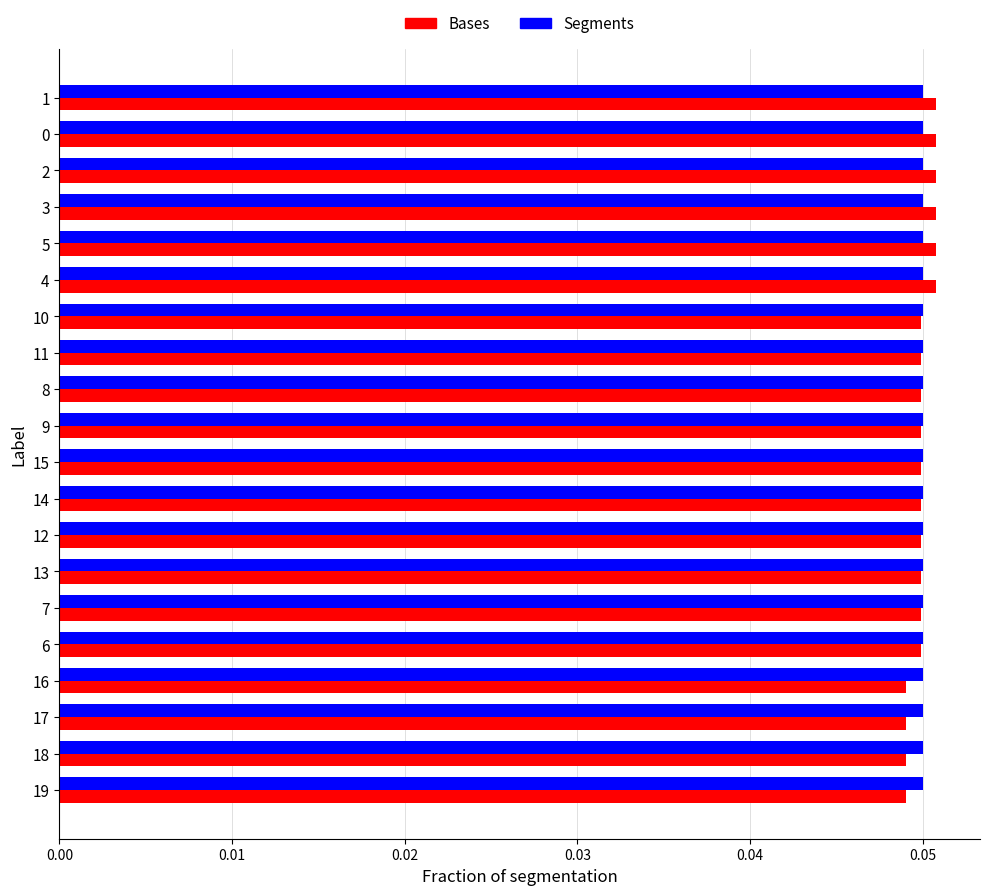

At how many categories does at least one series exceed 0?

20